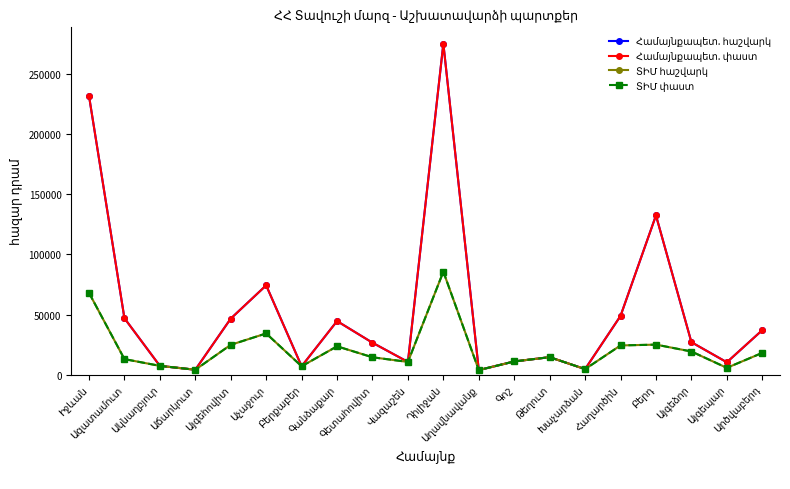

How many data points in Համայնքապետ. փաստ are above 27035?

10